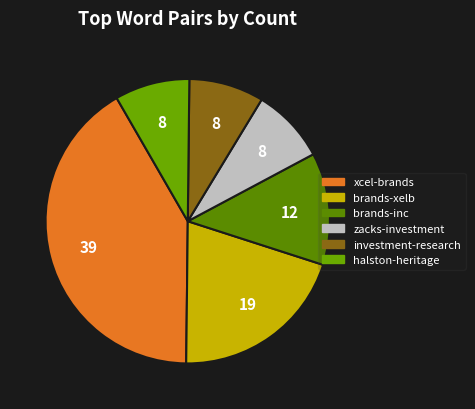

To the nearest percent, what is the combined percentage of zacks-investment and investment-research?

17%